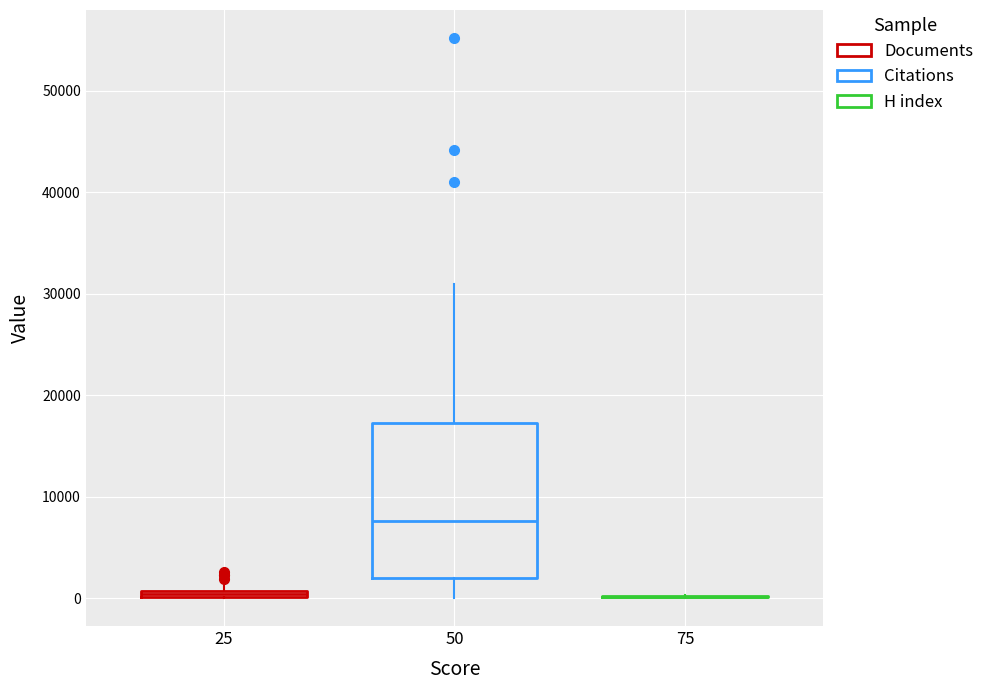

Comparing the boxes themselves (not the whiskers), which one is the tallest?

50